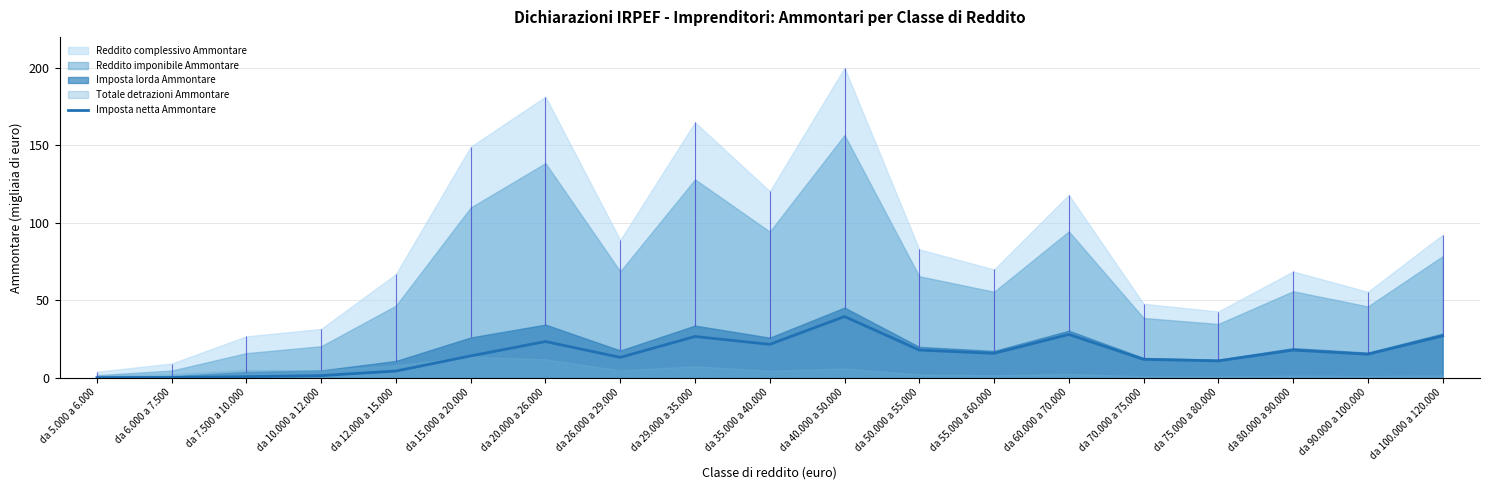

Reading left to right, transcribe all the data shown in this chart.

da 5.000 a 6.000=0.0	da 6.000 a 7.500=0.1	da 7.500 a 10.000=0.7	da 10.000 a 12.000=1.3	da 12.000 a 15.000=4.3	da 15.000 a 20.000=14.0	da 20.000 a 26.000=23.3	da 26.000 a 29.000=13.1	da 29.000 a 35.000=26.6	da 35.000 a 40.000=21.5	da 40.000 a 50.000=39.5	da 50.000 a 55.000=17.8	da 55.000 a 60.000=15.7	da 60.000 a 70.000=27.9	da 70.000 a 75.000=11.8	da 75.000 a 80.000=10.8	da 80.000 a 90.000=17.8	da 90.000 a 100.000=15.1	da 100.000 a 120.000=27.0